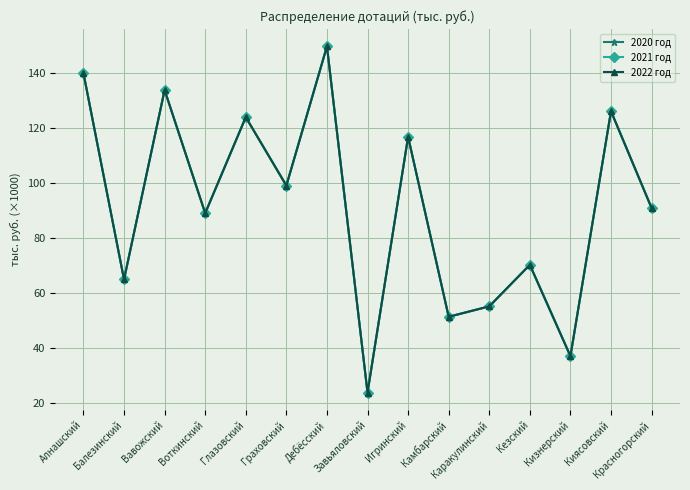

Is this an area chart (filled region under the line)?

No